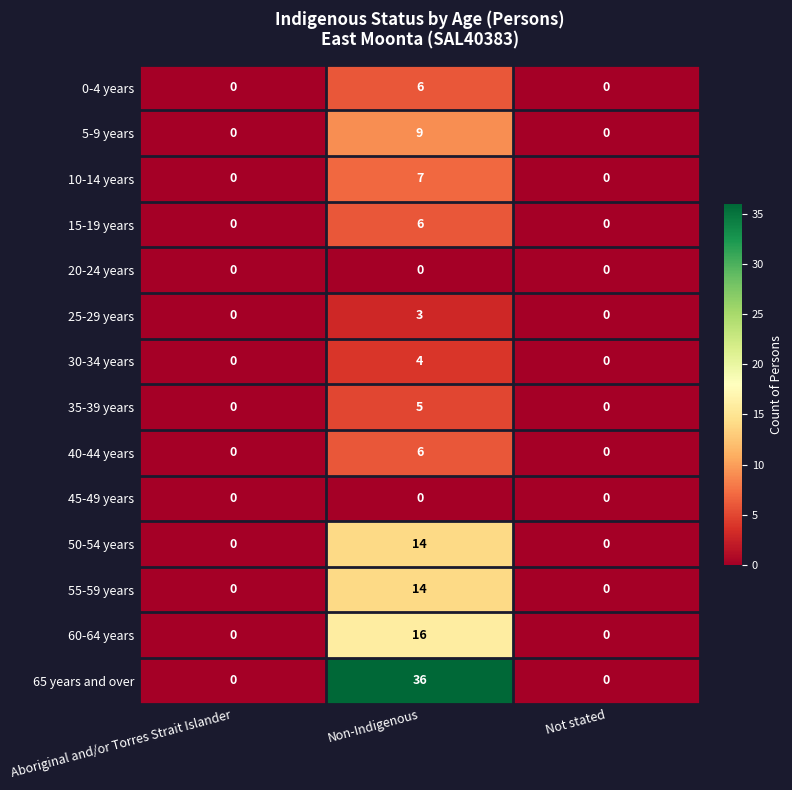

True or false: 50-54 years has a value of 0 at Not stated.

True